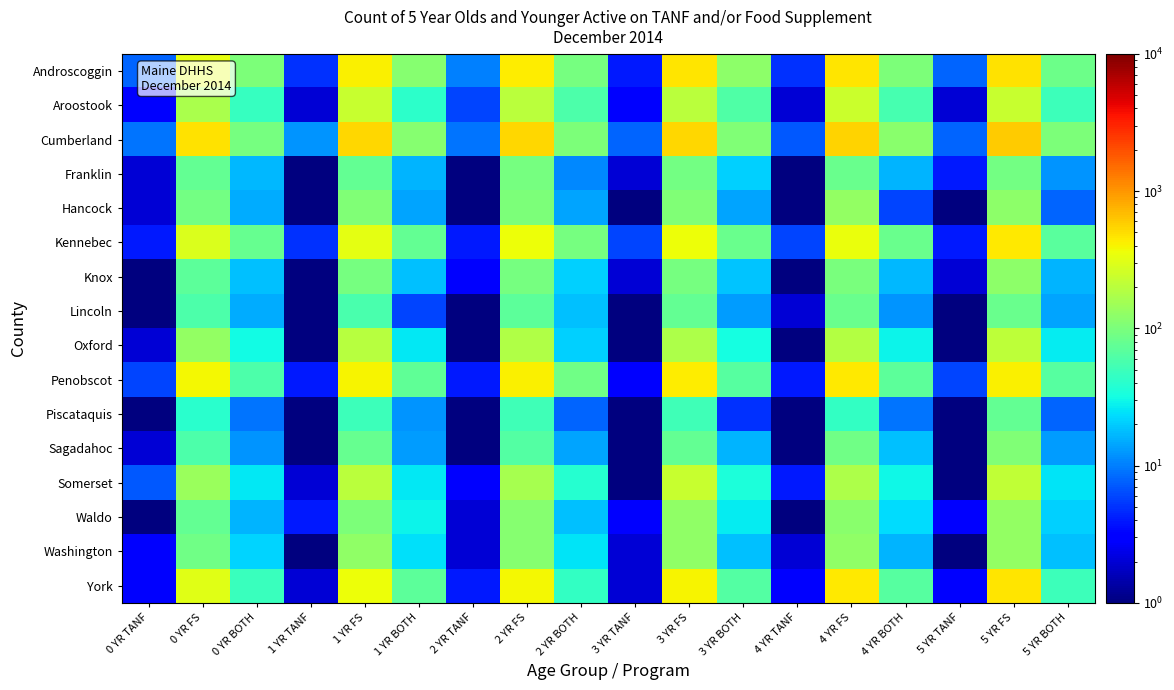

Reading right to left, transcribe all the data shown in this chart.

Androscoggin: 5 YR BOTH=86.0	5 YR FS=478.0	5 YR TANF=8.0	4 YR BOTH=103.0	4 YR FS=455.0	4 YR TANF=5.0	3 YR BOTH=121.0	3 YR FS=465.0	3 YR TANF=4.0	2 YR BOTH=96.0	2 YR FS=433.0	2 YR TANF=10.0	1 YR BOTH=114.0	1 YR FS=414.0	1 YR TANF=5.0	0 YR BOTH=101.0	0 YR FS=328.0	0 YR TANF=8.0
Aroostook: 5 YR BOTH=49.0	5 YR FS=233.0	5 YR TANF=2.0	4 YR BOTH=56.0	4 YR FS=238.0	4 YR TANF=2.0	3 YR BOTH=61.0	3 YR FS=202.0	3 YR TANF=3.0	2 YR BOTH=59.0	2 YR FS=200.0	2 YR TANF=6.0	1 YR BOTH=42.0	1 YR FS=230.0	1 YR TANF=2.0	0 YR BOTH=46.0	0 YR FS=168.0	0 YR TANF=3.0
Cumberland: 5 YR BOTH=100.0	5 YR FS=586.0	5 YR TANF=8.0	4 YR BOTH=116.0	4 YR FS=556.0	4 YR TANF=7.0	3 YR BOTH=107.0	3 YR FS=541.0	3 YR TANF=8.0	2 YR BOTH=100.0	2 YR FS=531.0	2 YR TANF=9.0	1 YR BOTH=115.0	1 YR FS=539.0	1 YR TANF=12.0	0 YR BOTH=94.0	0 YR FS=475.0	0 YR TANF=9.0
Franklin: 5 YR BOTH=12.0	5 YR FS=91.0	5 YR TANF=4.0	4 YR BOTH=16.0	4 YR FS=81.0	4 YR TANF=1.0	3 YR BOTH=21.0	3 YR FS=92.0	3 YR TANF=2.0	2 YR BOTH=11.0	2 YR FS=94.0	2 YR TANF=0.5	1 YR BOTH=16.0	1 YR FS=77.0	1 YR TANF=0.5	0 YR BOTH=17.0	0 YR FS=77.0	0 YR TANF=2.0
Hancock: 5 YR BOTH=8.0	5 YR FS=121.0	5 YR TANF=0.5	4 YR BOTH=6.0	4 YR FS=131.0	4 YR TANF=1.0	3 YR BOTH=14.0	3 YR FS=104.0	3 YR TANF=0.5	2 YR BOTH=14.0	2 YR FS=100.0	2 YR TANF=1.0	1 YR BOTH=14.0	1 YR FS=105.0	1 YR TANF=1.0	0 YR BOTH=15.0	0 YR FS=91.0	0 YR TANF=2.0
Kennebec: 5 YR BOTH=69.0	5 YR FS=452.0	5 YR TANF=4.0	4 YR BOTH=83.0	4 YR FS=350.0	4 YR TANF=6.0	3 YR BOTH=82.0	3 YR FS=358.0	3 YR TANF=6.0	2 YR BOTH=94.0	2 YR FS=362.0	2 YR TANF=4.0	1 YR BOTH=77.0	1 YR FS=319.0	1 YR TANF=5.0	0 YR BOTH=79.0	0 YR FS=292.0	0 YR TANF=4.0
Knox: 5 YR BOTH=16.0	5 YR FS=121.0	5 YR TANF=2.0	4 YR BOTH=17.0	4 YR FS=99.0	4 YR TANF=1.0	3 YR BOTH=19.0	3 YR FS=94.0	3 YR TANF=2.0	2 YR BOTH=21.0	2 YR FS=96.0	2 YR TANF=3.0	1 YR BOTH=18.0	1 YR FS=96.0	1 YR TANF=1.0	0 YR BOTH=18.0	0 YR FS=71.0	0 YR TANF=1.0
Lincoln: 5 YR BOTH=14.0	5 YR FS=82.0	5 YR TANF=1.0	4 YR BOTH=12.0	4 YR FS=82.0	4 YR TANF=2.0	3 YR BOTH=13.0	3 YR FS=77.0	3 YR TANF=1.0	2 YR BOTH=18.0	2 YR FS=70.0	2 YR TANF=1.0	1 YR BOTH=6.0	1 YR FS=58.0	1 YR TANF=0.5	0 YR BOTH=15.0	0 YR FS=60.0	0 YR TANF=1.0
Oxford: 5 YR BOTH=27.0	5 YR FS=208.0	5 YR TANF=0.5	4 YR BOTH=29.0	4 YR FS=186.0	4 YR TANF=1.0	3 YR BOTH=32.0	3 YR FS=174.0	3 YR TANF=0.5	2 YR BOTH=21.0	2 YR FS=184.0	2 YR TANF=0.5	1 YR BOTH=26.0	1 YR FS=192.0	1 YR TANF=1.0	0 YR BOTH=31.0	0 YR FS=130.0	0 YR TANF=2.0
Penobscot: 5 YR BOTH=67.0	5 YR FS=417.0	5 YR TANF=6.0	4 YR BOTH=70.0	4 YR FS=448.0	4 YR TANF=4.0	3 YR BOTH=66.0	3 YR FS=428.0	3 YR TANF=3.0	2 YR BOTH=89.0	2 YR FS=417.0	2 YR TANF=4.0	1 YR BOTH=73.0	1 YR FS=401.0	1 YR TANF=4.0	0 YR BOTH=60.0	0 YR FS=391.0	0 YR TANF=6.0
Piscataquis: 5 YR BOTH=8.0	5 YR FS=76.0	5 YR TANF=1.0	4 YR BOTH=9.0	4 YR FS=45.0	4 YR TANF=0.5	3 YR BOTH=5.0	3 YR FS=51.0	3 YR TANF=1.0	2 YR BOTH=8.0	2 YR FS=51.0	2 YR TANF=1.0	1 YR BOTH=12.0	1 YR FS=49.0	1 YR TANF=1.0	0 YR BOTH=9.0	0 YR FS=40.0	0 YR TANF=1.0
Sagadahoc: 5 YR BOTH=13.0	5 YR FS=106.0	5 YR TANF=1.0	4 YR BOTH=18.0	4 YR FS=87.0	4 YR TANF=1.0	3 YR BOTH=16.0	3 YR FS=77.0	3 YR TANF=1.0	2 YR BOTH=14.0	2 YR FS=64.0	2 YR TANF=0.5	1 YR BOTH=13.0	1 YR FS=78.0	1 YR TANF=1.0	0 YR BOTH=12.0	0 YR FS=59.0	0 YR TANF=2.0
Somerset: 5 YR BOTH=25.0	5 YR FS=217.0	5 YR TANF=1.0	4 YR BOTH=30.0	4 YR FS=177.0	4 YR TANF=4.0	3 YR BOTH=34.0	3 YR FS=233.0	3 YR TANF=1.0	2 YR BOTH=38.0	2 YR FS=163.0	2 YR TANF=3.0	1 YR BOTH=26.0	1 YR FS=205.0	1 YR TANF=2.0	0 YR BOTH=26.0	0 YR FS=143.0	0 YR TANF=7.0
Waldo: 5 YR BOTH=21.0	5 YR FS=133.0	5 YR TANF=3.0	4 YR BOTH=23.0	4 YR FS=116.0	4 YR TANF=1.0	3 YR BOTH=27.0	3 YR FS=126.0	3 YR TANF=3.0	2 YR BOTH=18.0	2 YR FS=113.0	2 YR TANF=2.0	1 YR BOTH=29.0	1 YR FS=101.0	1 YR TANF=4.0	0 YR BOTH=16.0	0 YR FS=75.0	0 YR TANF=1.0
Washington: 5 YR BOTH=18.0	5 YR FS=133.0	5 YR TANF=1.0	4 YR BOTH=16.0	4 YR FS=128.0	4 YR TANF=2.0	3 YR BOTH=18.0	3 YR FS=125.0	3 YR TANF=2.0	2 YR BOTH=25.0	2 YR FS=113.0	2 YR TANF=2.0	1 YR BOTH=24.0	1 YR FS=128.0	1 YR TANF=0.5	0 YR BOTH=22.0	0 YR FS=88.0	0 YR TANF=3.0
York: 5 YR BOTH=49.0	5 YR FS=456.0	5 YR TANF=3.0	4 YR BOTH=67.0	4 YR FS=447.0	4 YR TANF=3.0	3 YR BOTH=64.0	3 YR FS=404.0	3 YR TANF=2.0	2 YR BOTH=44.0	2 YR FS=385.0	2 YR TANF=4.0	1 YR BOTH=70.0	1 YR FS=360.0	1 YR TANF=2.0	0 YR BOTH=48.0	0 YR FS=314.0	0 YR TANF=3.0